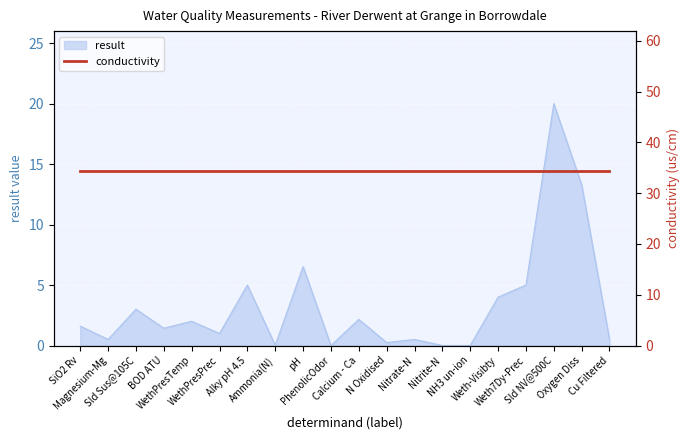

What is the sum of all values?

66.8